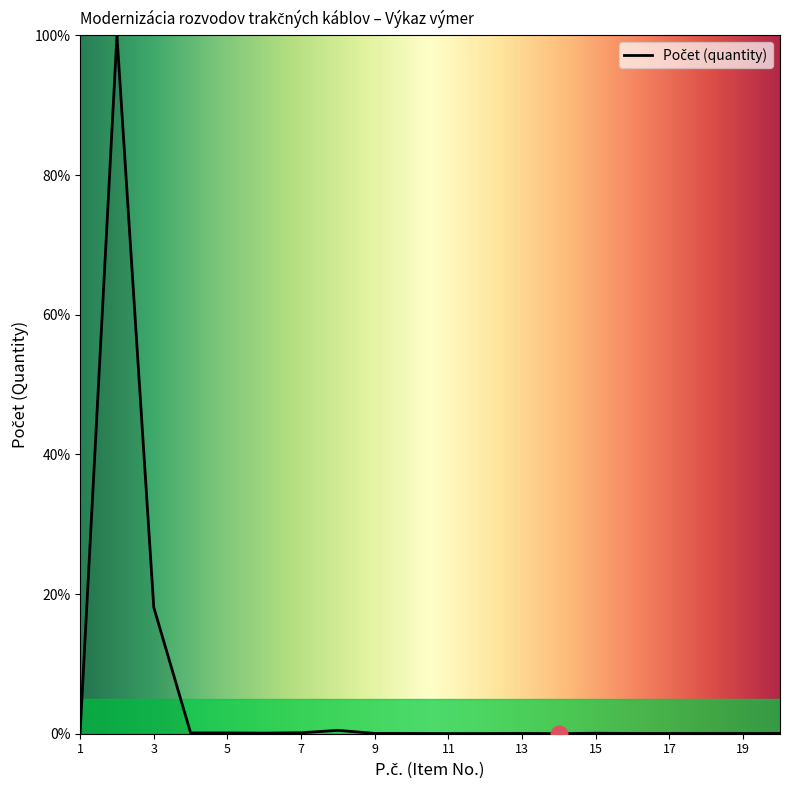

What is the greatest value displayed?

100.0